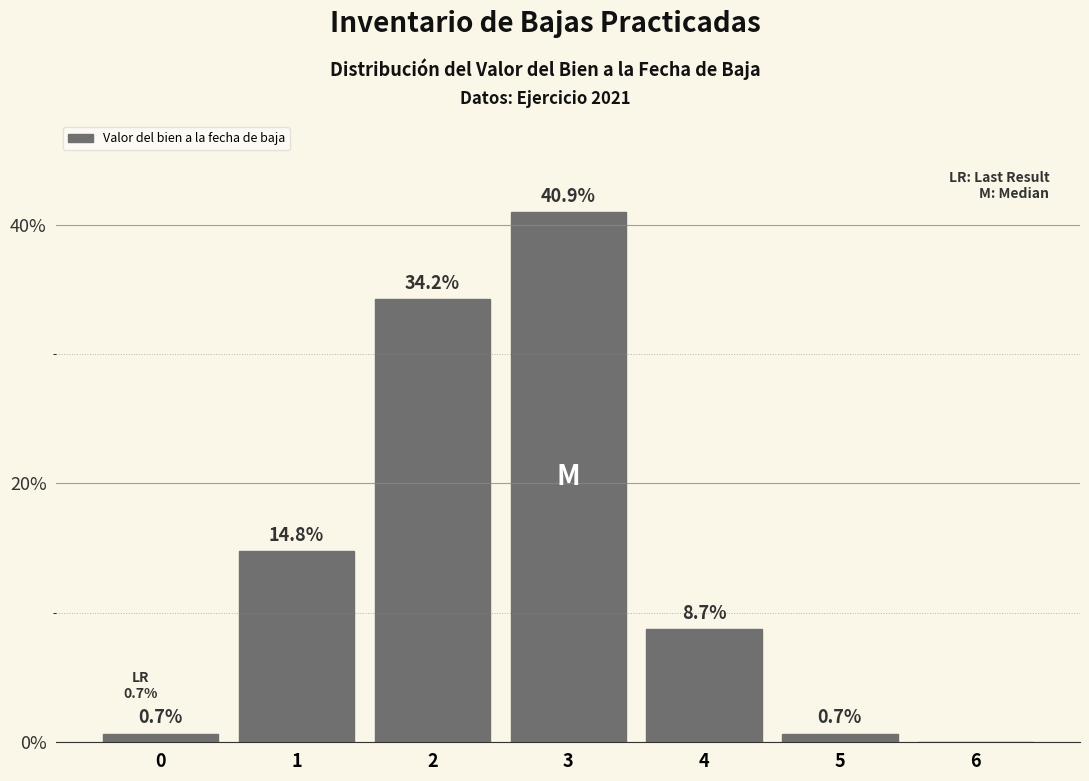

Reading left to right, what are all the values shown in this chart?

0=0.7	1=14.8	2=34.2	3=40.9	4=8.7	5=0.7	6=0.0